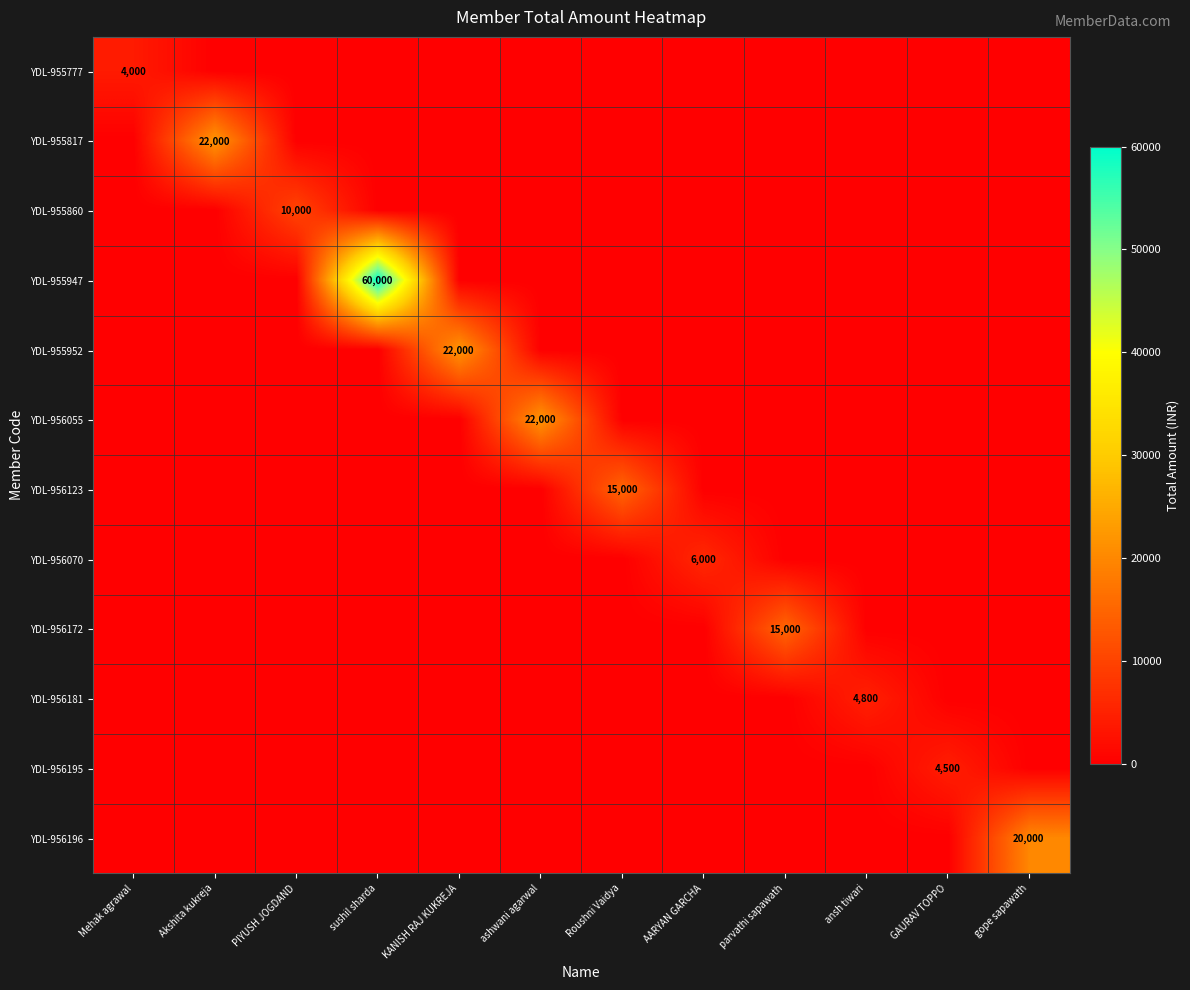

Which series has the widest spread of values?

YDL-955947